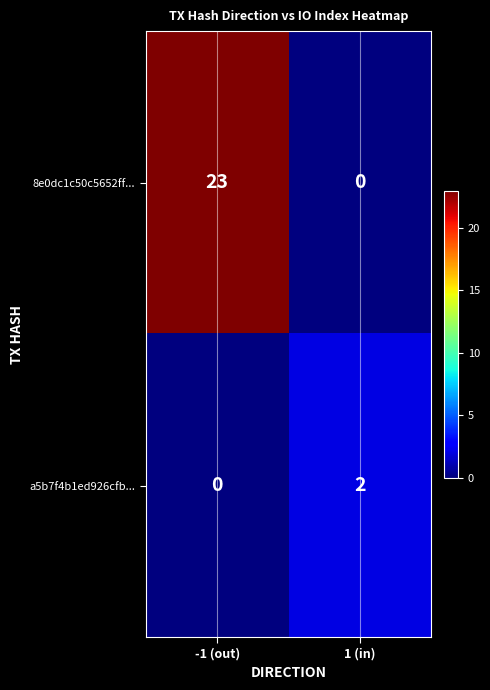

Reading right to left, what are all the values shown in this chart?

8e0dc1c50c5652ff...: 1 (in)=0	-1 (out)=23
a5b7f4b1ed926cfb...: 1 (in)=2	-1 (out)=0